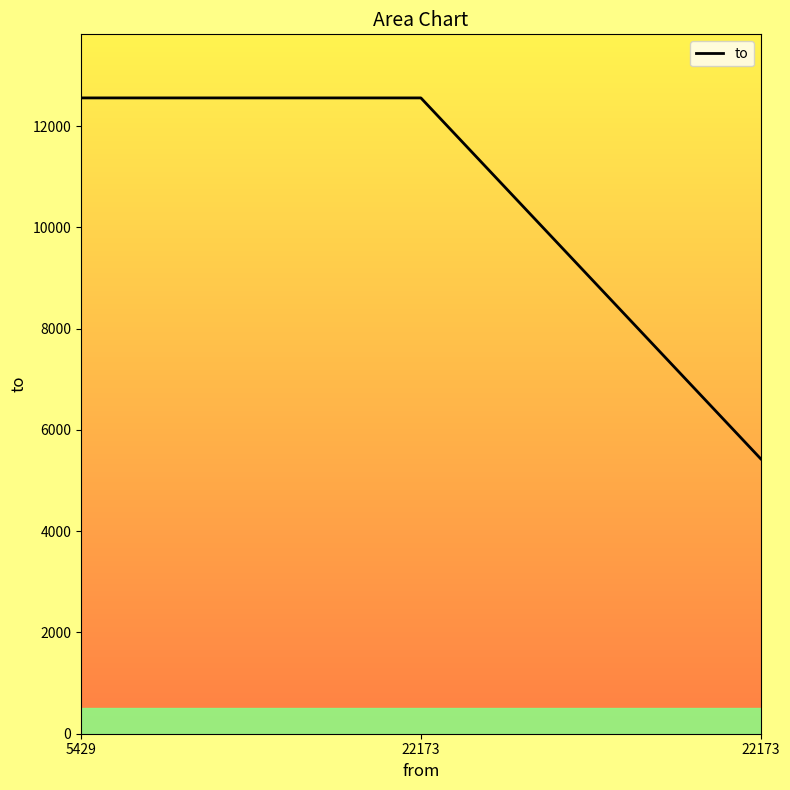

Which has a higher value, 22173 or 22173?

22173